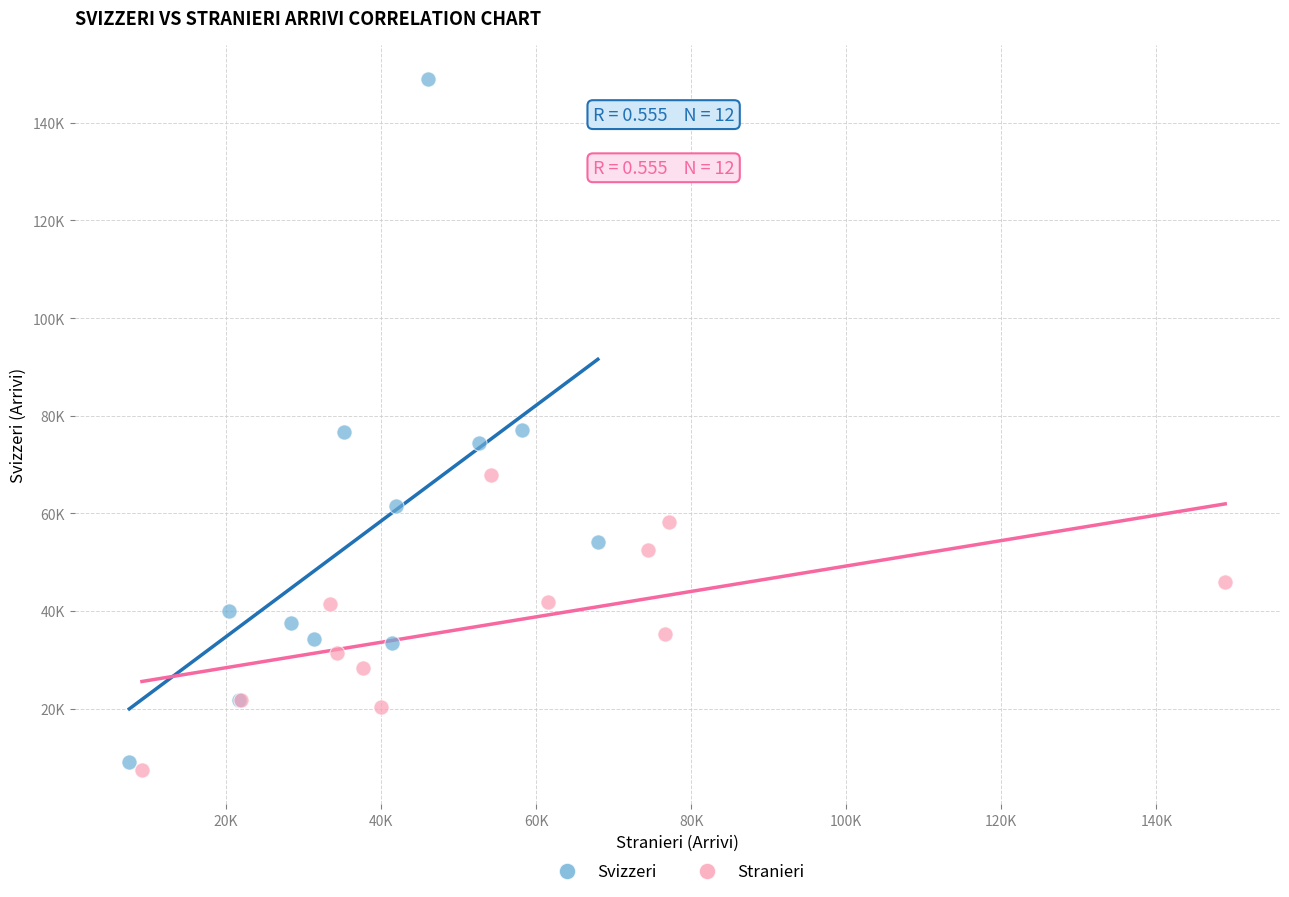

Which series has the largest Y range (max minus min)?

Svizzeri